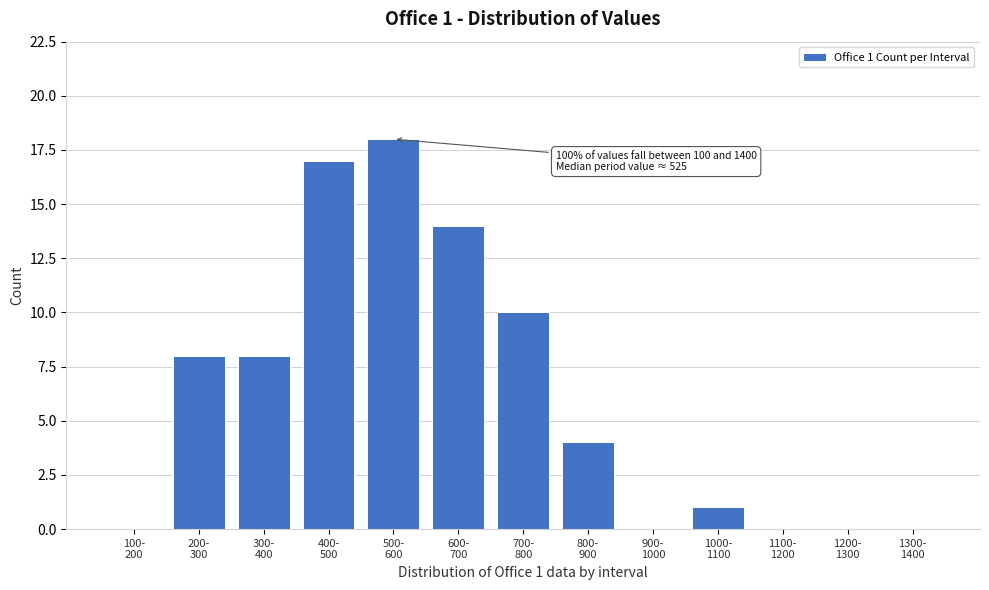

What is the sum of all values?

80